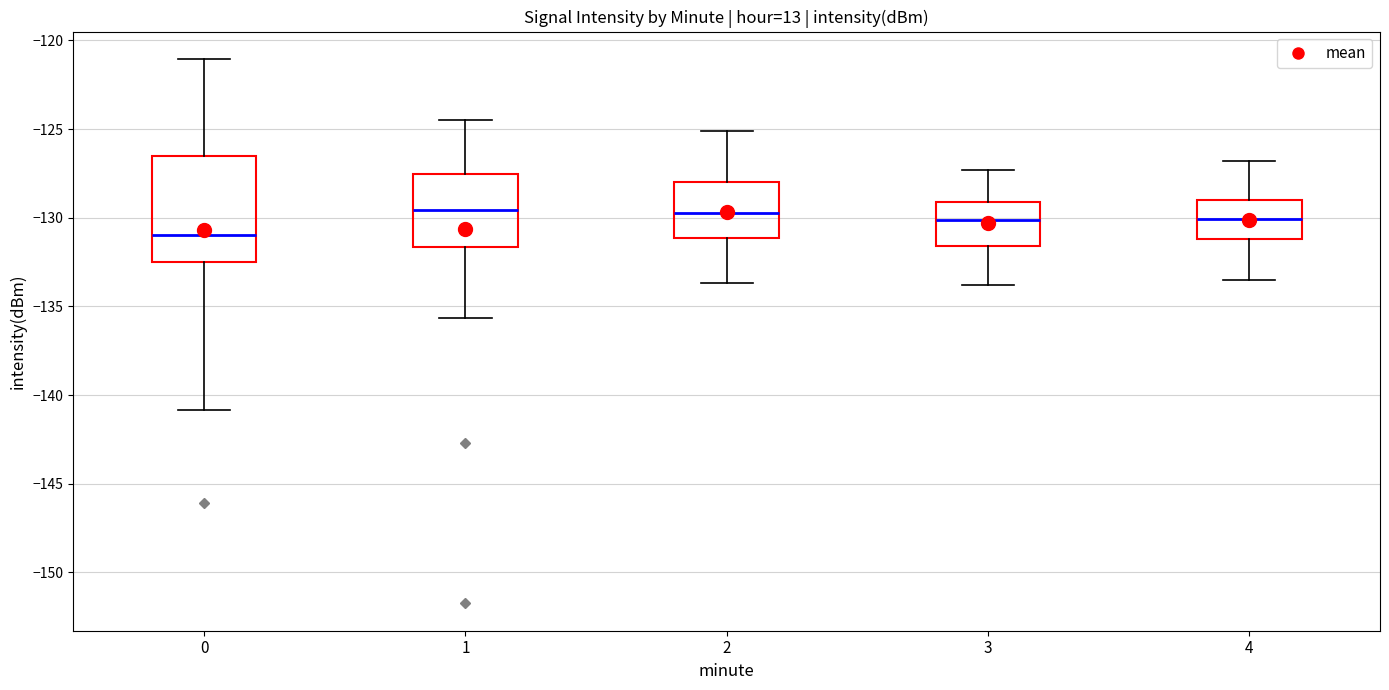

Reading left to right, read every box against the y-axis: the position of its median line, the range the box covers, and the ends of its whiskers. The values are not printed on the chart, so give them approximately, as read against the axis.

0: median -131.0, box -132.5 to -126.5, whiskers -141.0 to -121.0
1: median -129.5, box -131.5 to -127.5, whiskers -135.5 to -124.5
2: median -129.5, box -131.0 to -128.0, whiskers -133.5 to -125.0
3: median -130.0, box -131.5 to -129.0, whiskers -134.0 to -127.5
4: median -130.0, box -131.0 to -129.0, whiskers -133.5 to -127.0